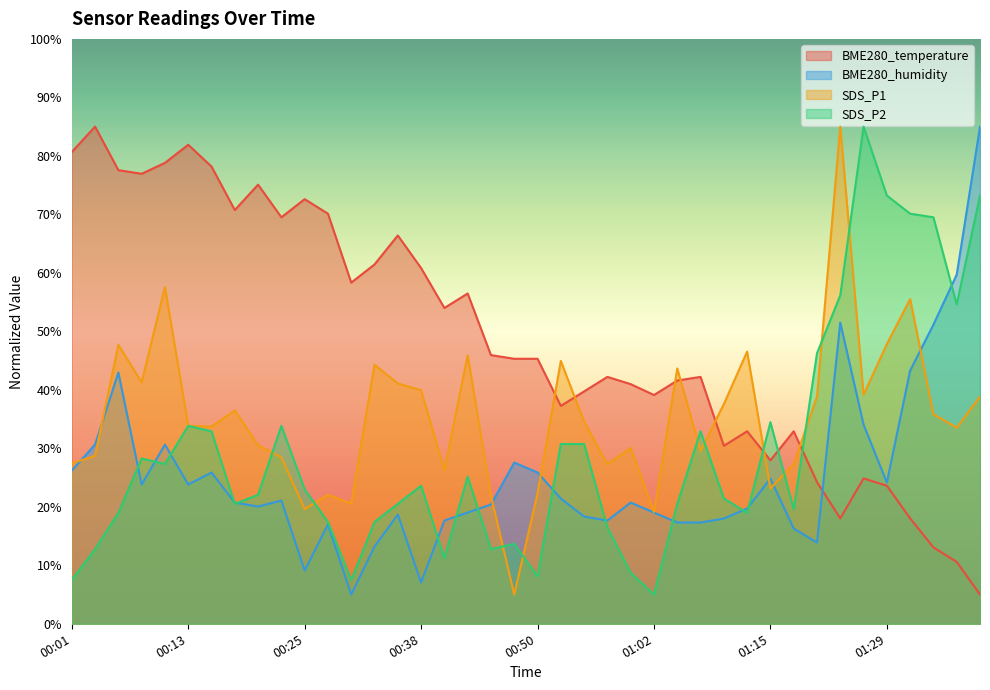

What is the difference between the maximum and minimum values in the SDS_P1 series?

80.0